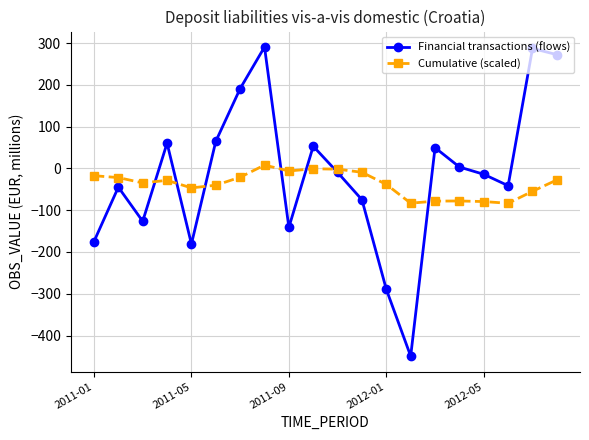

What is the value of the Financial transactions (flows) point at the 15th from the left?

49.6